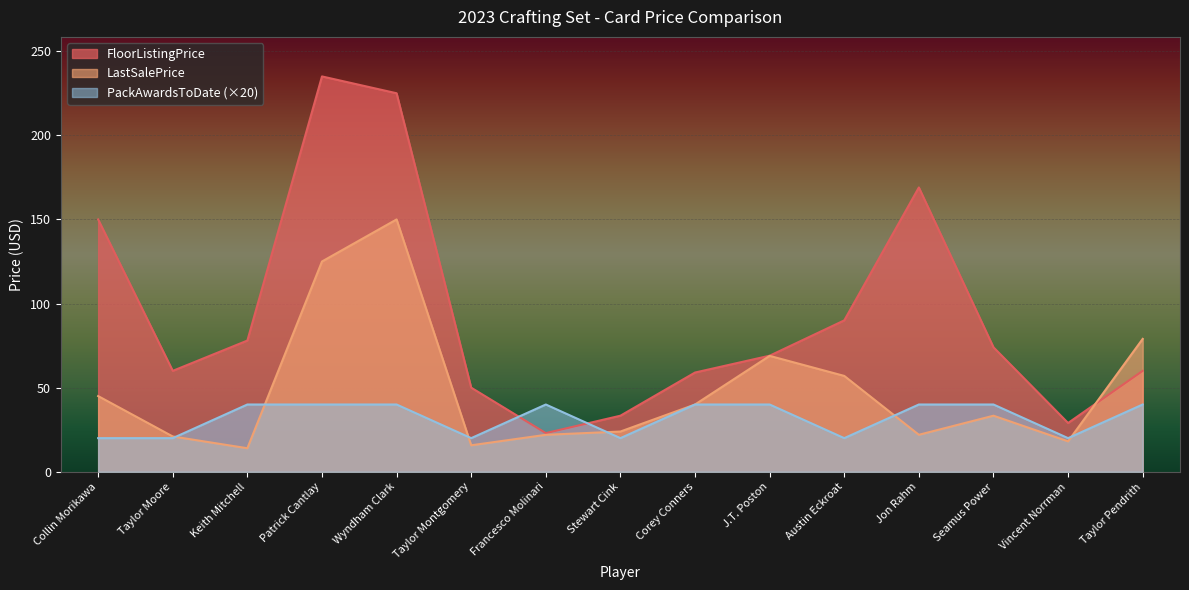

Count the number of categories in the chart.

15